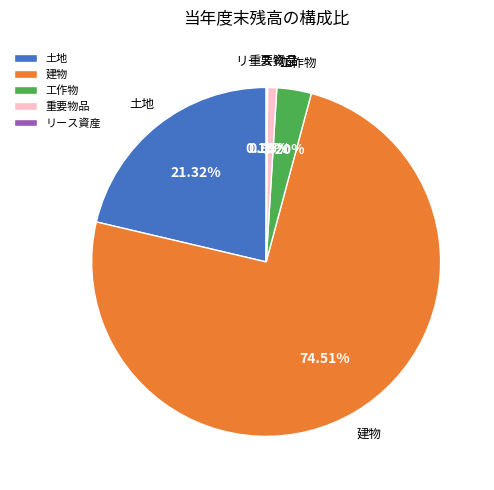

What is the total percentage of 重要物品 and 土地?

22.2%